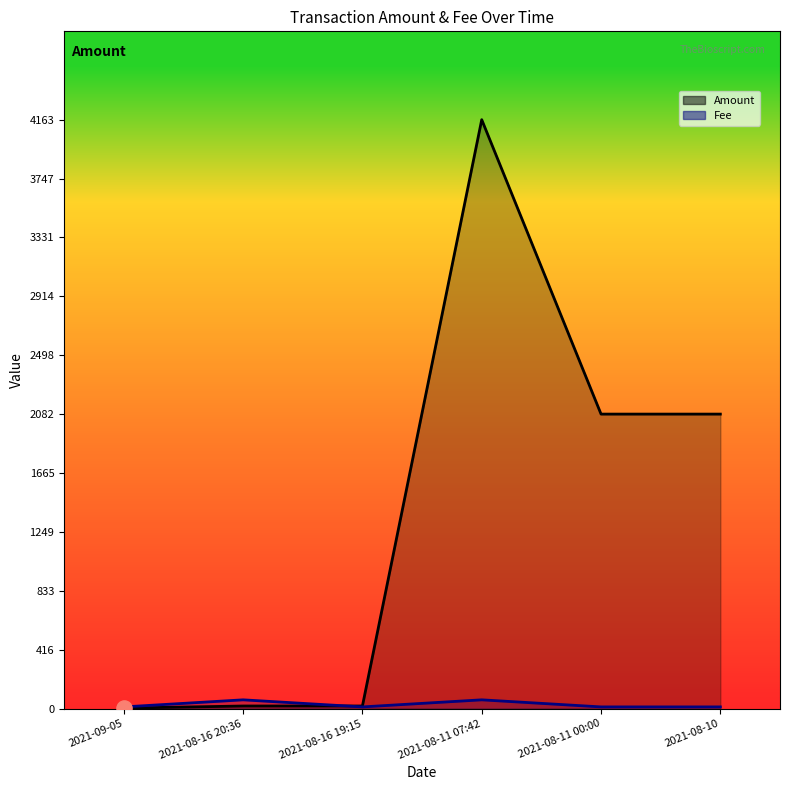

At how many categories does at least one series exceed 1635?

3